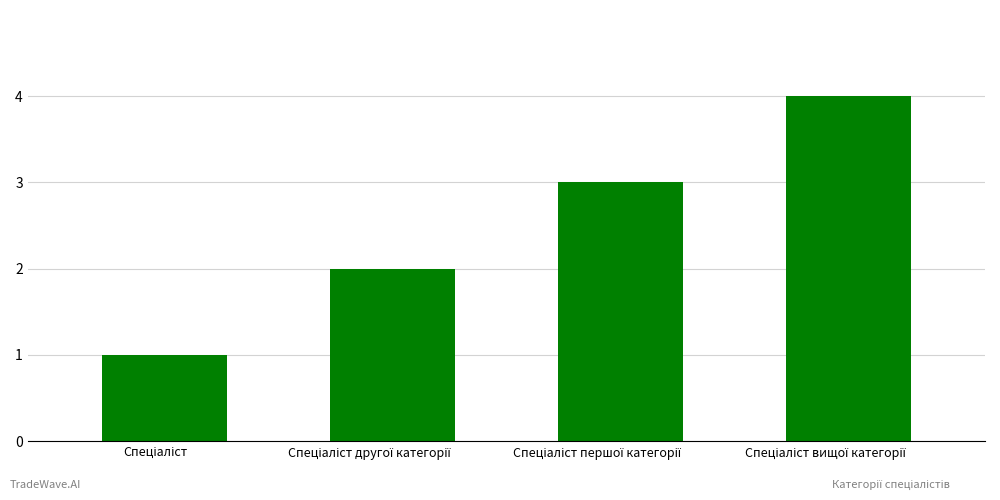

What is the sum of all values?

10